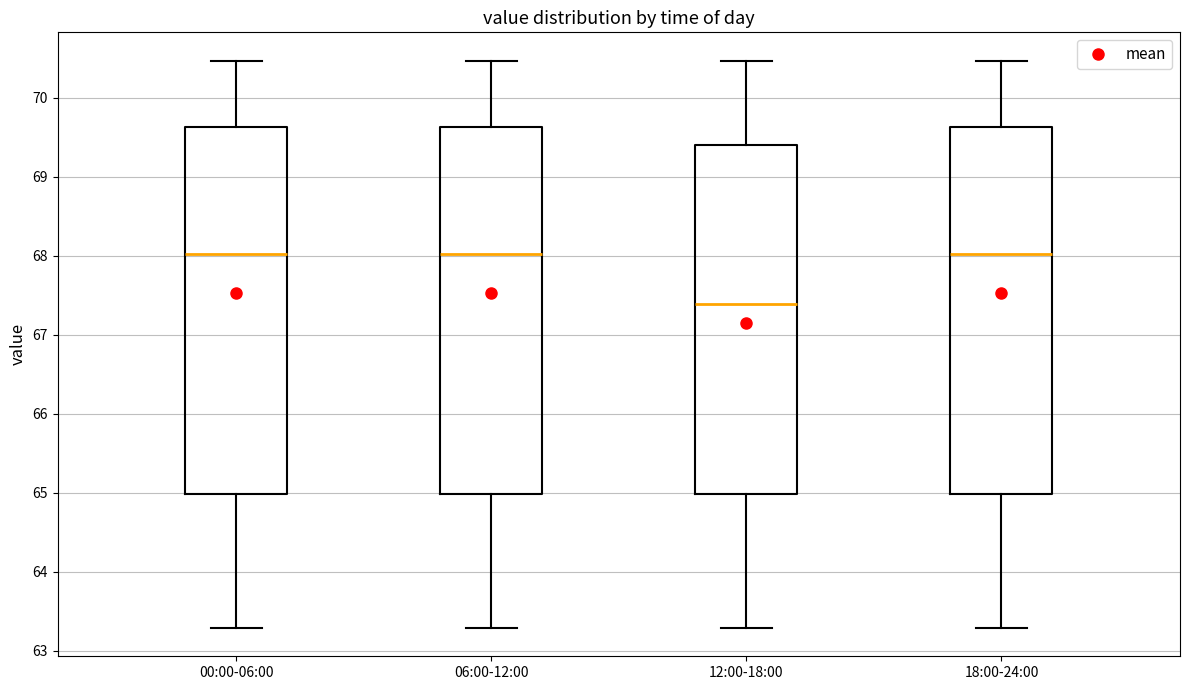

Reading left to right, read every box against the y-axis: the position of its median line, the range the box covers, and the ends of its whiskers. The values are not printed on the chart, so give them approximately, as read against the axis.

00:00-06:00: median 68.0, box 65.0 to 69.6, whiskers 63.3 to 70.5
06:00-12:00: median 68.0, box 65.0 to 69.6, whiskers 63.3 to 70.5
12:00-18:00: median 67.4, box 65.0 to 69.4, whiskers 63.3 to 70.5
18:00-24:00: median 68.0, box 65.0 to 69.6, whiskers 63.3 to 70.5